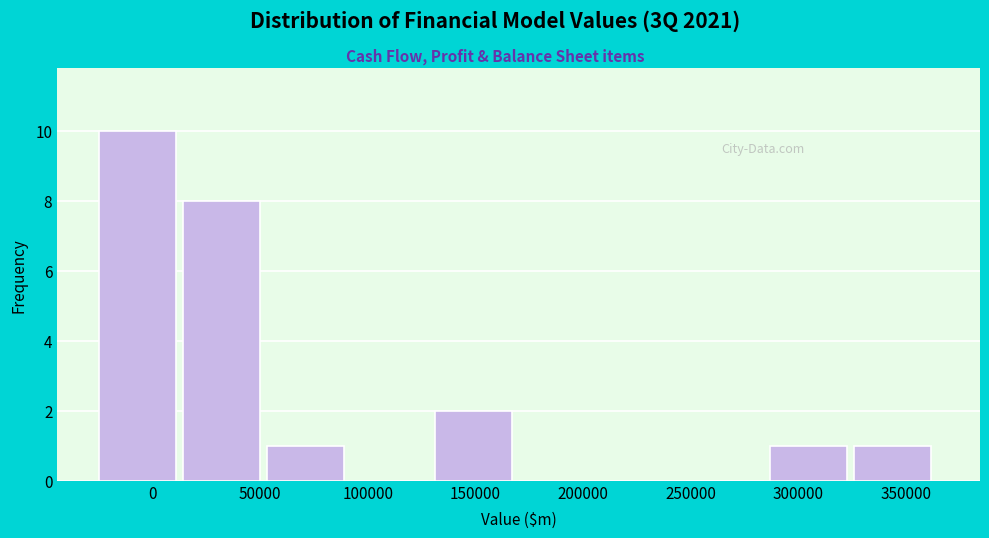

Reading left to right, list every bar in this chart as the range it spans on the x-axis followed by its height. Neither the bar edges nor the heights are printed on the chart, so give them approximately, as read against the axes.

-25000 to 15000: 10
15000 to 55000: 8
55000 to 90000: 1
90000 to 130000: 0
130000 to 170000: 2
170000 to 210000: 0
210000 to 250000: 0
250000 to 285000: 0
285000 to 325000: 1
325000 to 365000: 1